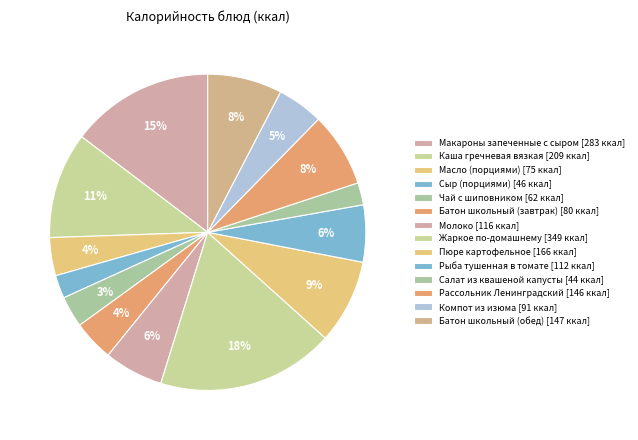

To the nearest percent, what is the average slice percentage?

7%